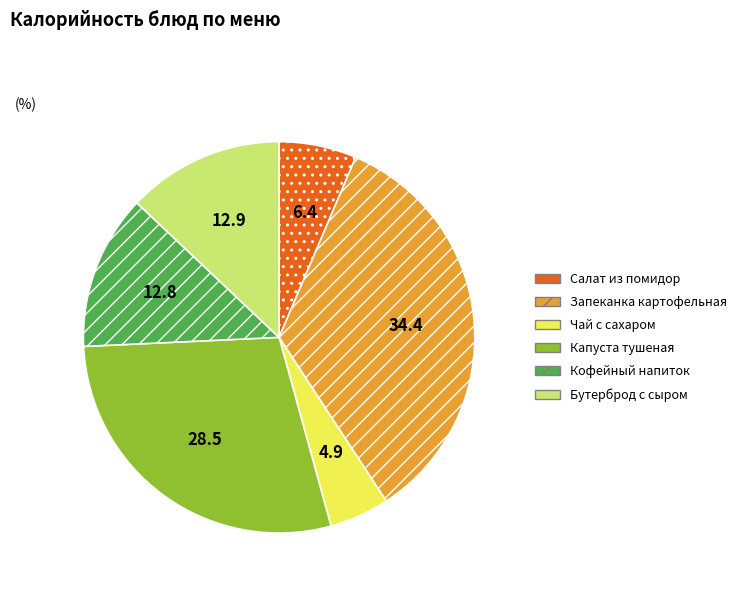

Count the number of slices in the pie.

6